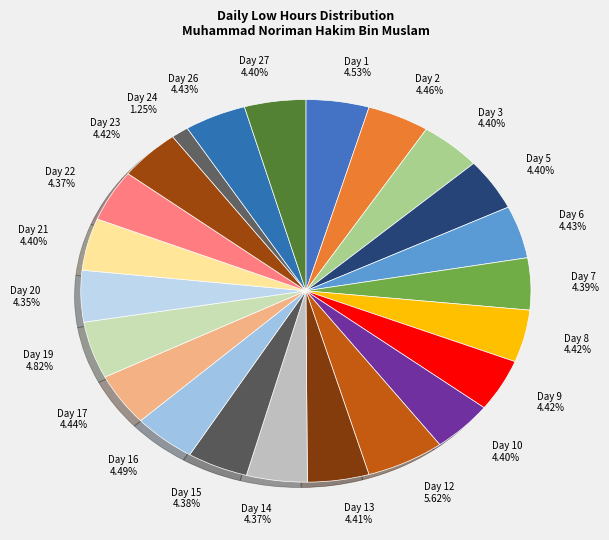

What is the ratio of the value at Day 16 to the value at Day 6?

1.0